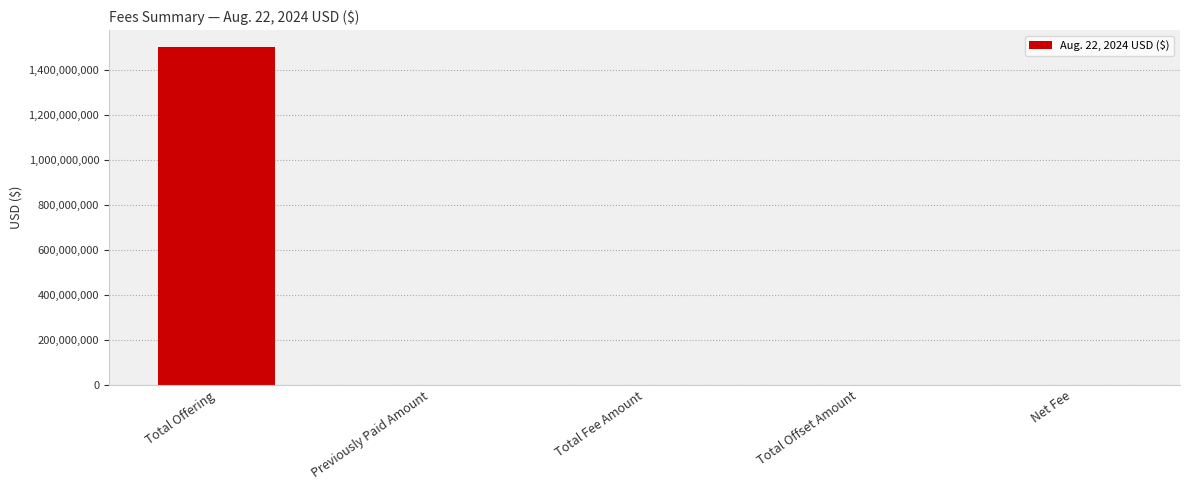

True or false: the data shows 0 at Total Offset Amount.

True